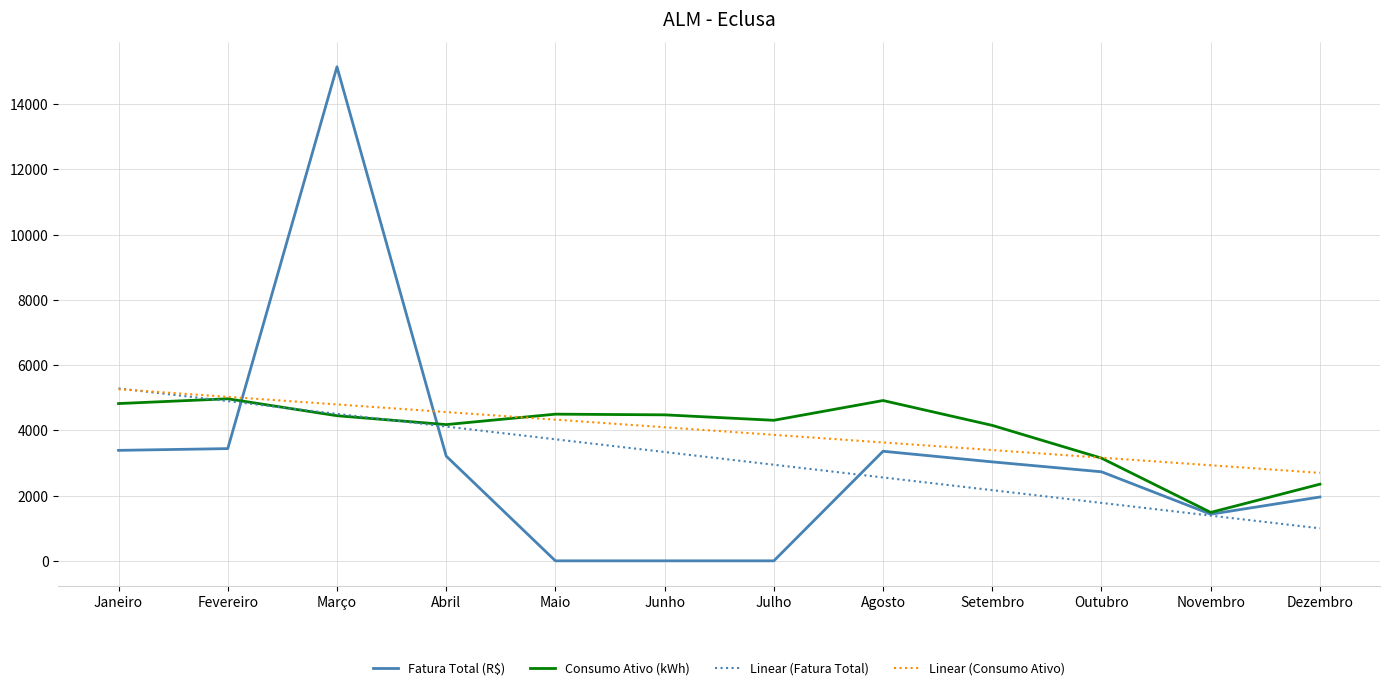

How many intersections are there between Linear (Consumo Ativo) and Linear (Fatura Total)?

1